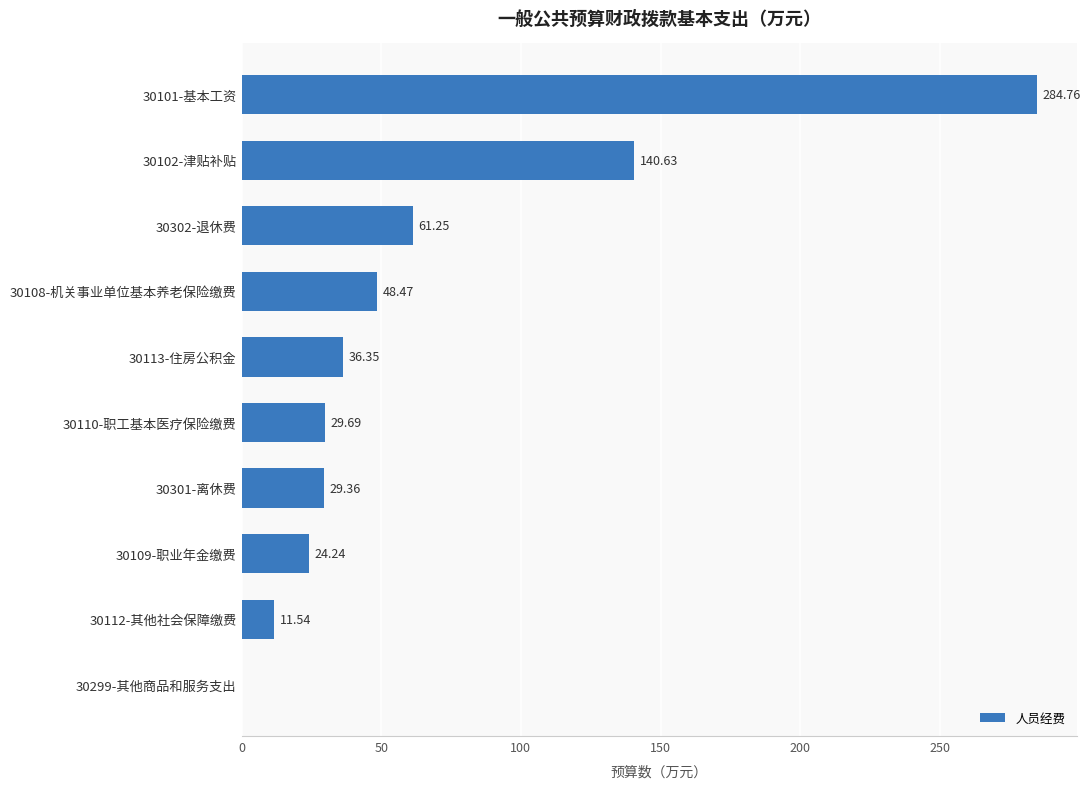

Between 30301-离休费 and 30113-住房公积金, which is larger?

30113-住房公积金